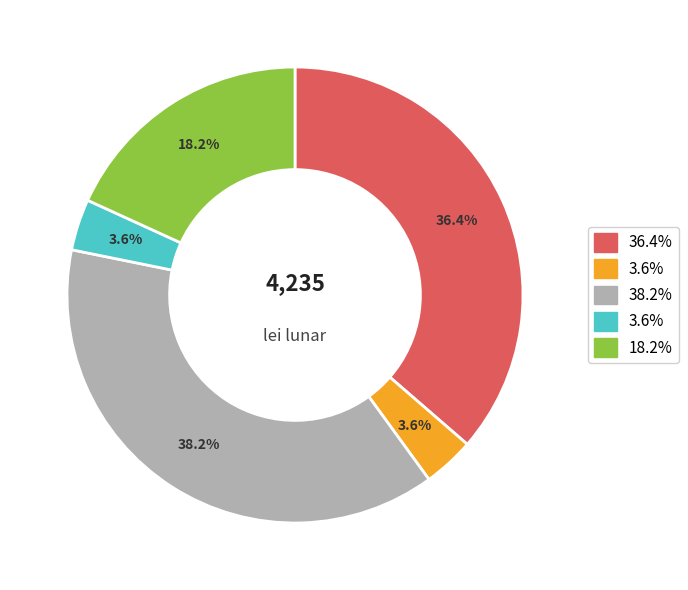

Is there a majority slice in this chart?

No